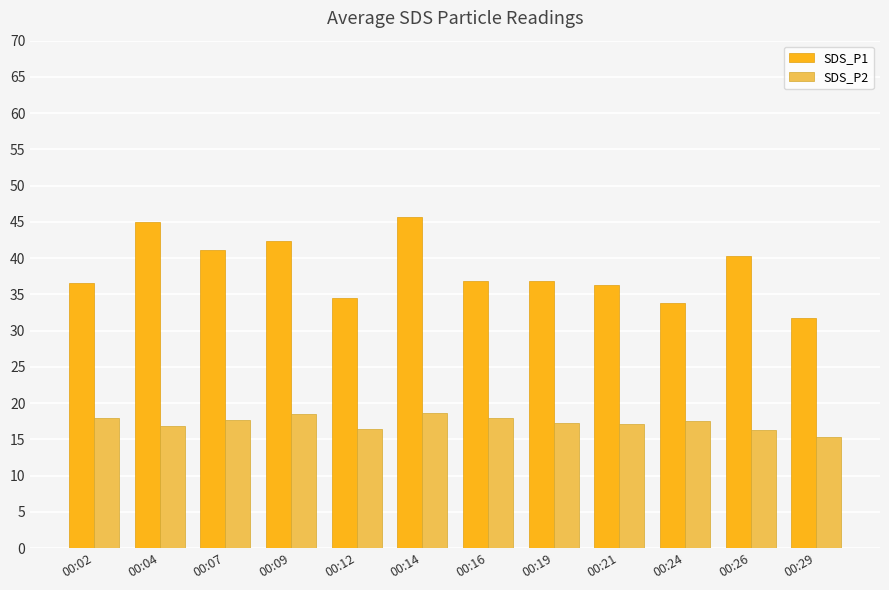

How many data points does each series have?

12